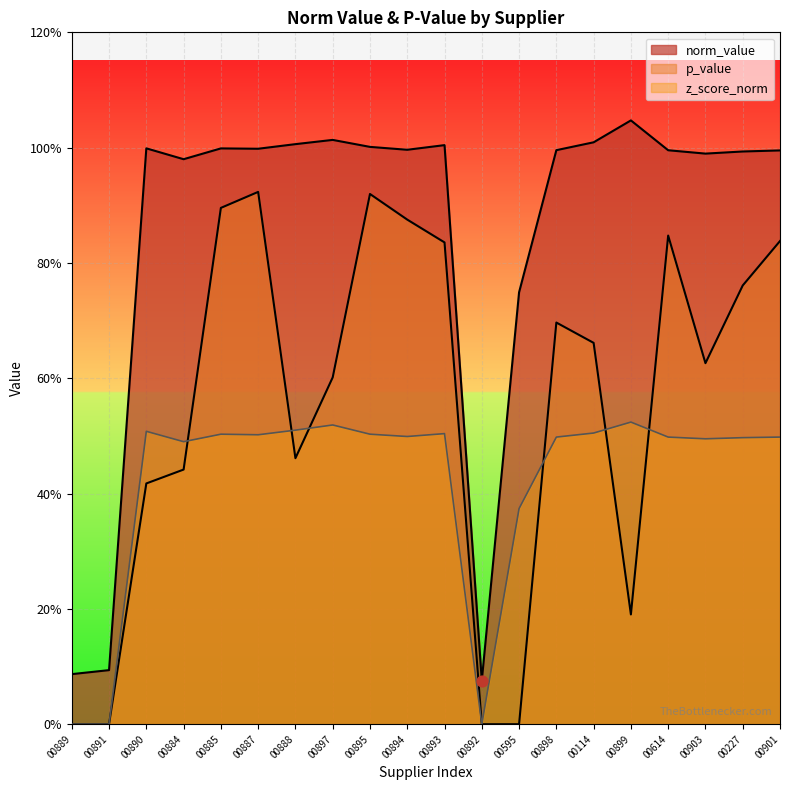

What are all the series names shown in the legend?

norm_value, p_value, z_score_norm